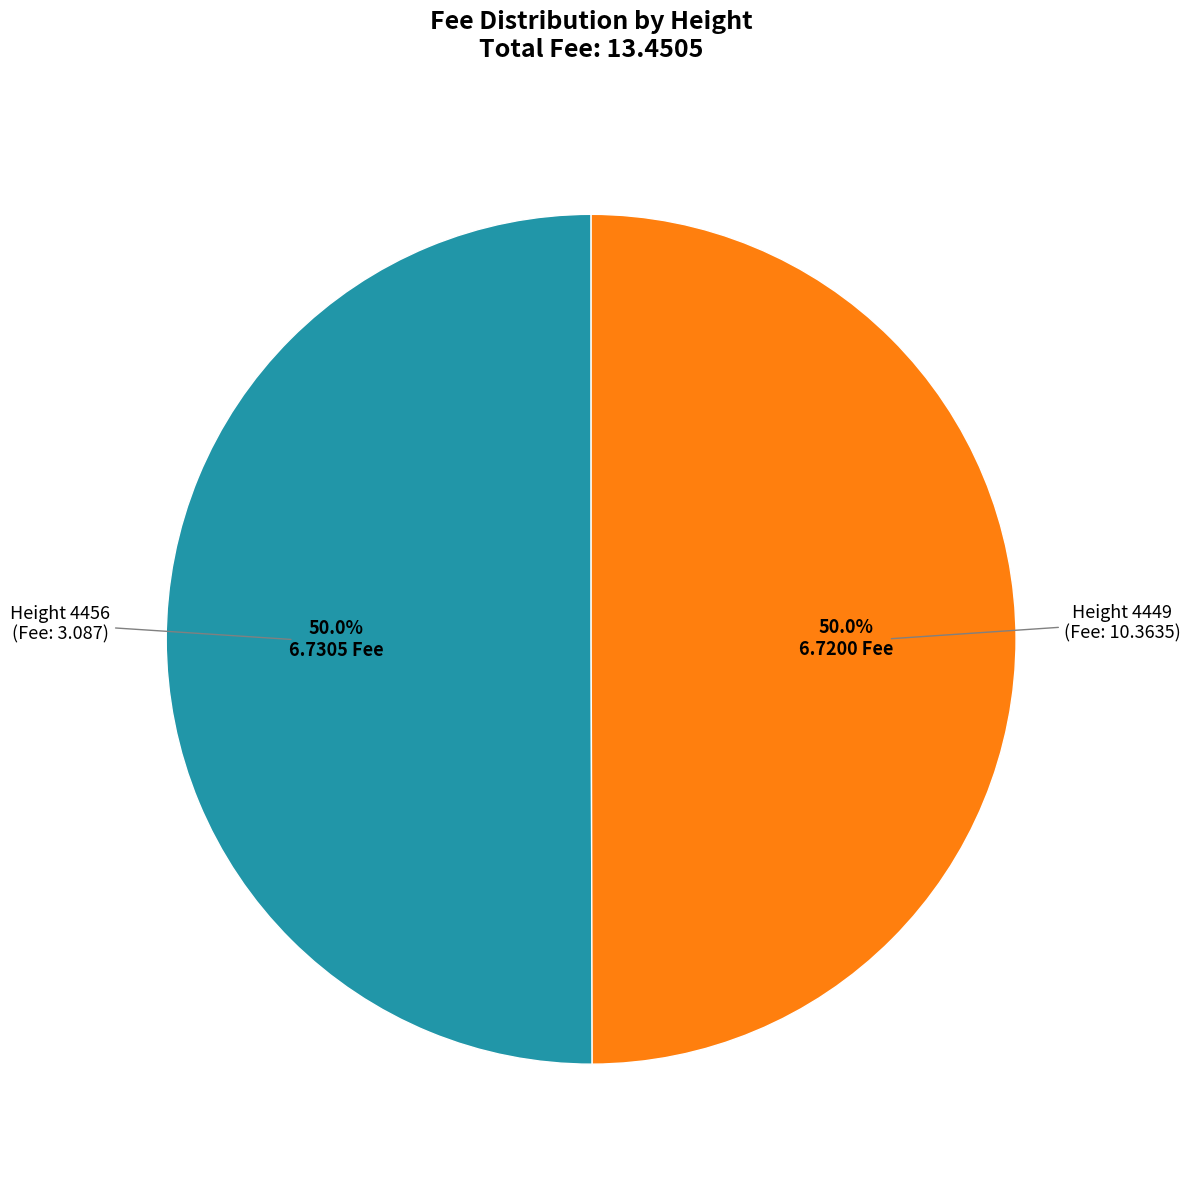

To the nearest percent, what is the average slice percentage?

50%